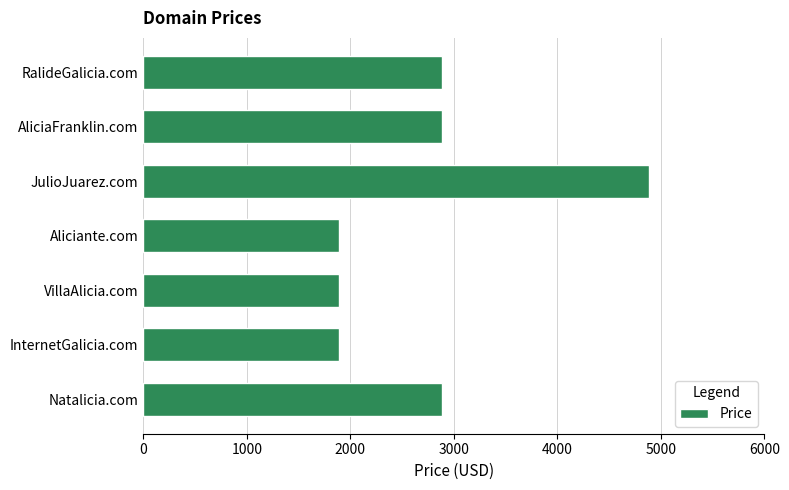

What is the difference between the maximum and second lowest values?

3000